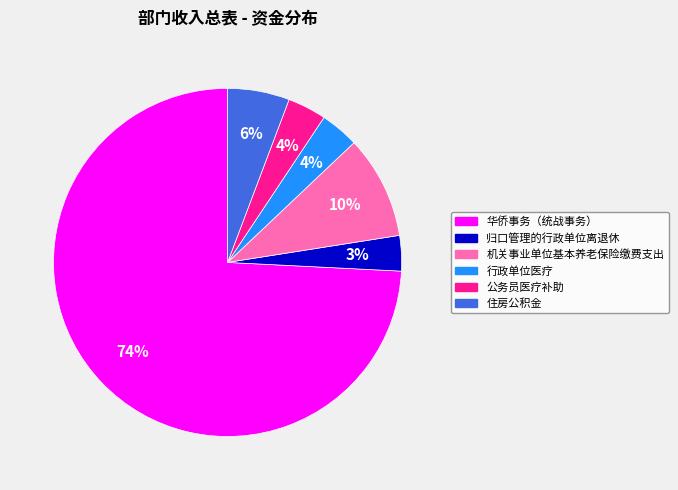

Which slice is the largest?

华侨事务（统战事务）